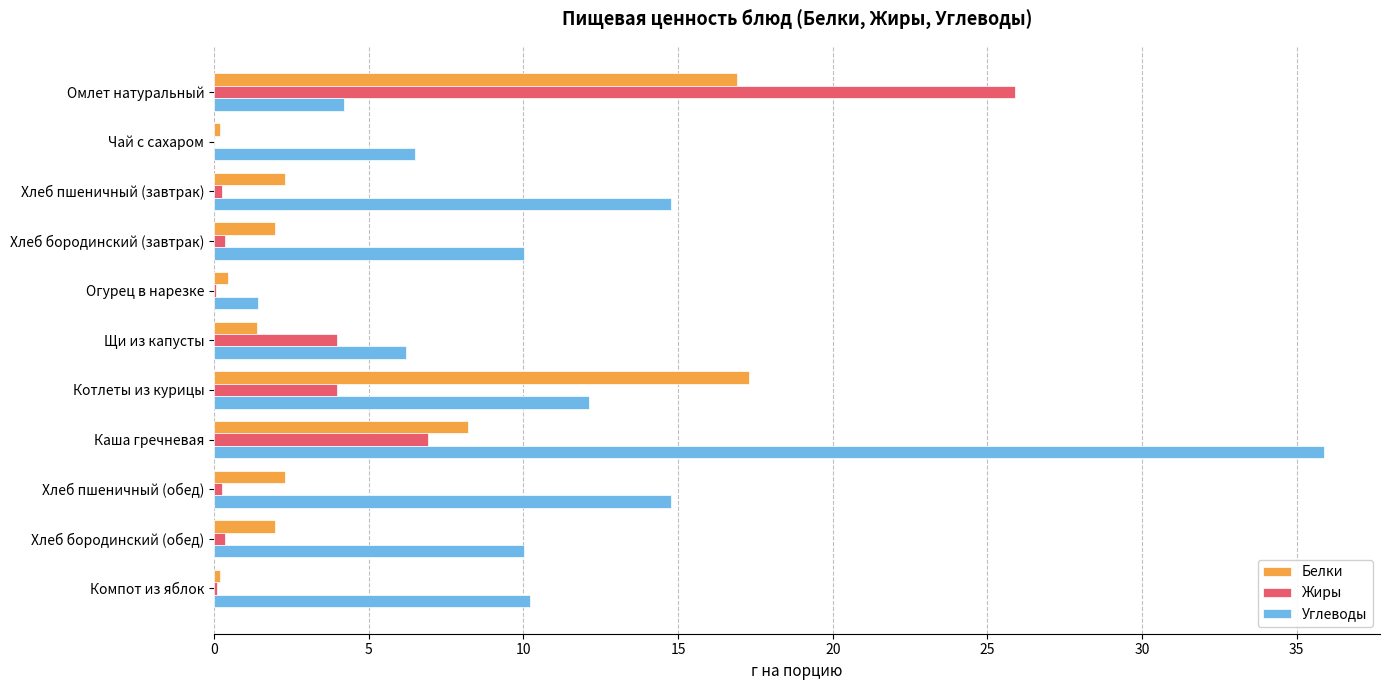

Which series has the largest total across all categories?

Углеводы